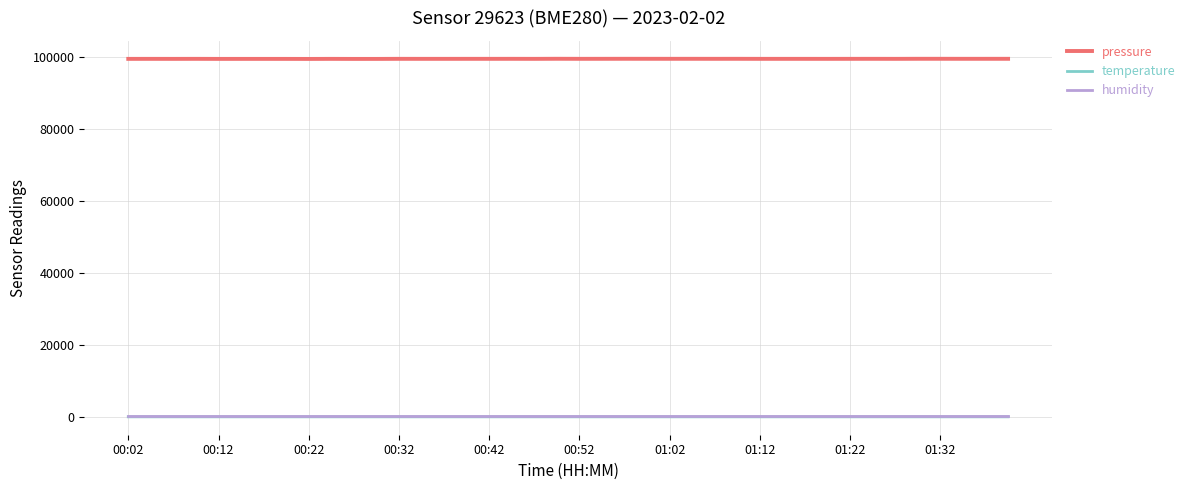

Which series has the widest spread of values?

pressure